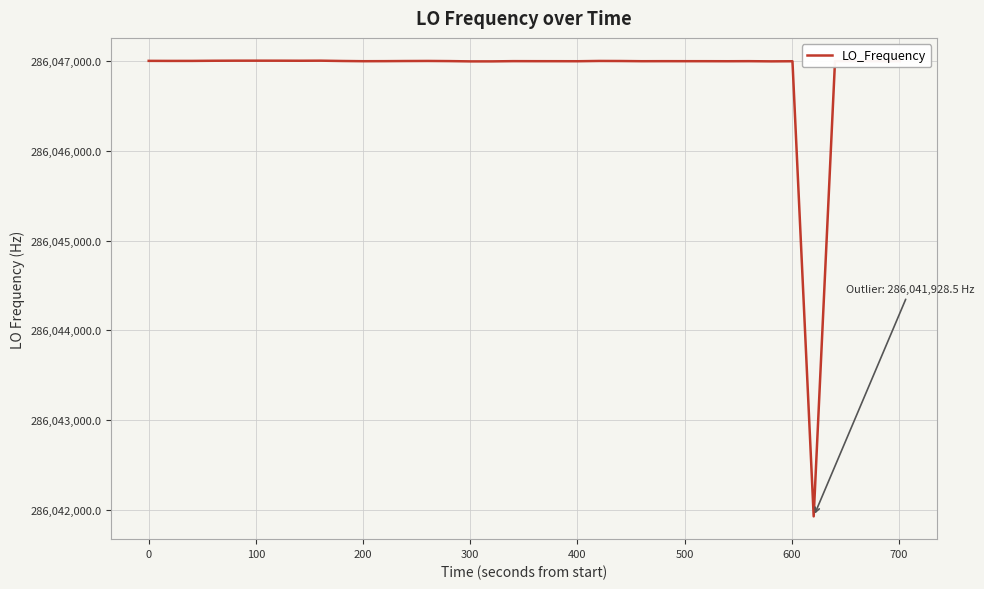

What is the greatest value displayed?

286047004.4